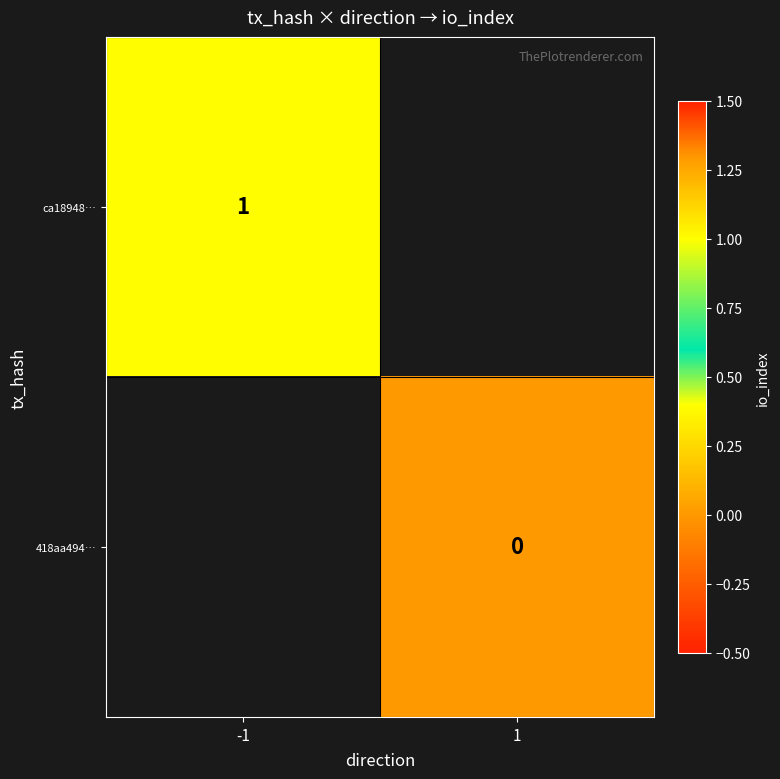

The value of ca18948… at -1 is 0. True or false?

False